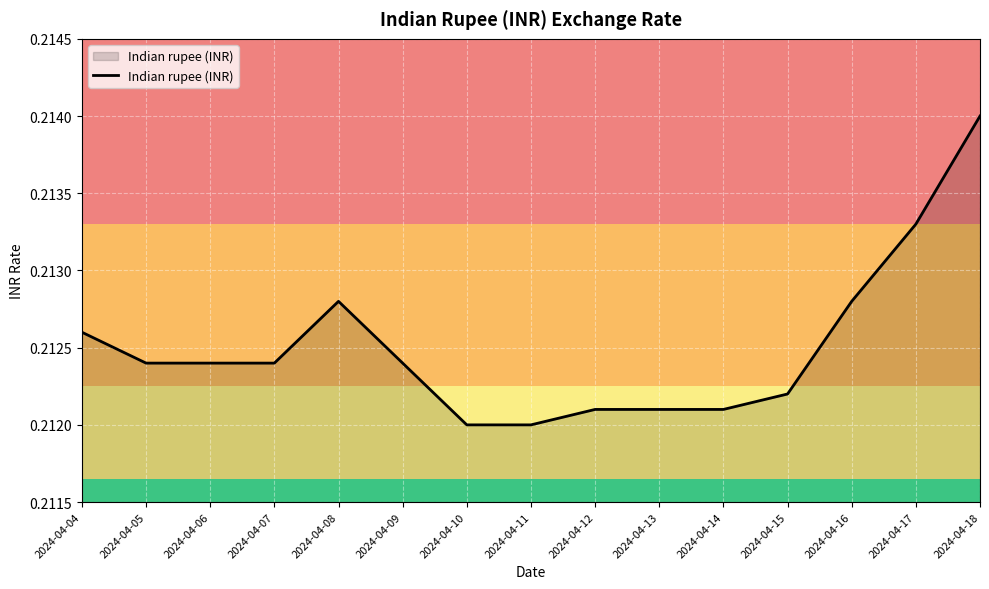

Which label corresponds to the largest value in the chart?

2024-04-18